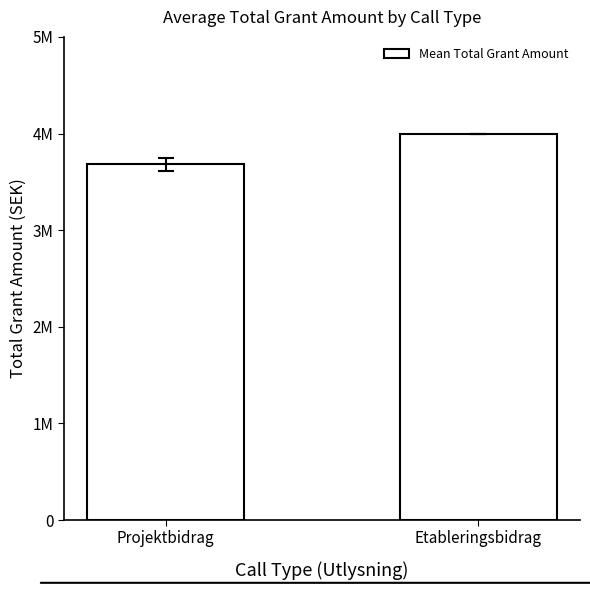

Rank the categories by value from lowest to highest.

Projektbidrag, Etableringsbidrag